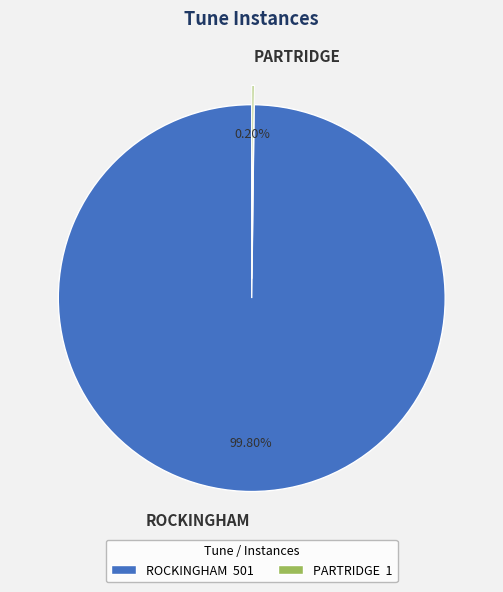

Which slice is the largest?

ROCKINGHAM